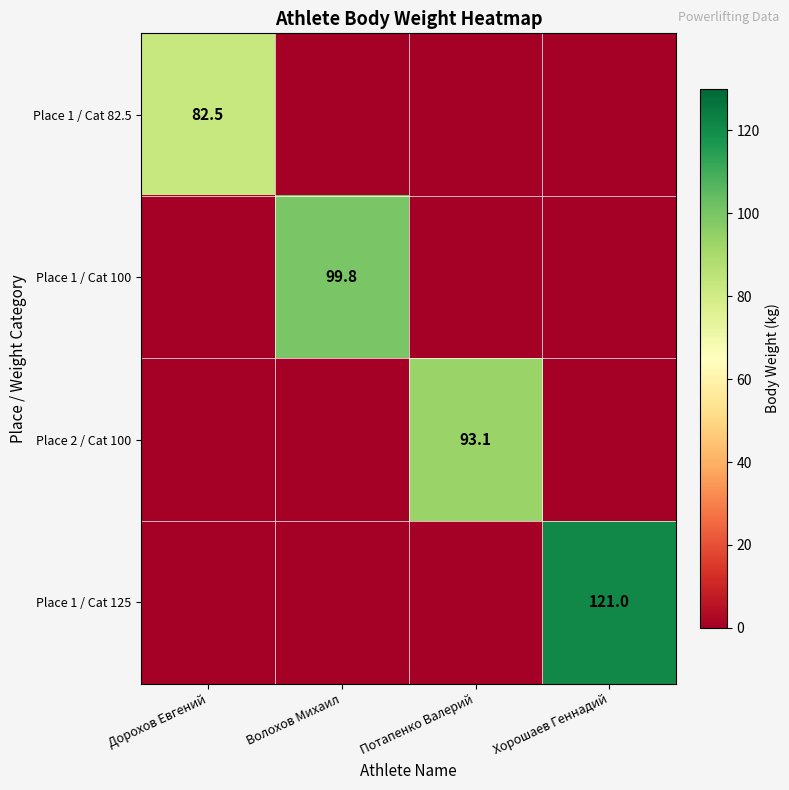

True or false: Place 1 / Cat 100 has a value of 99.8 at Волохов Михаил.

True